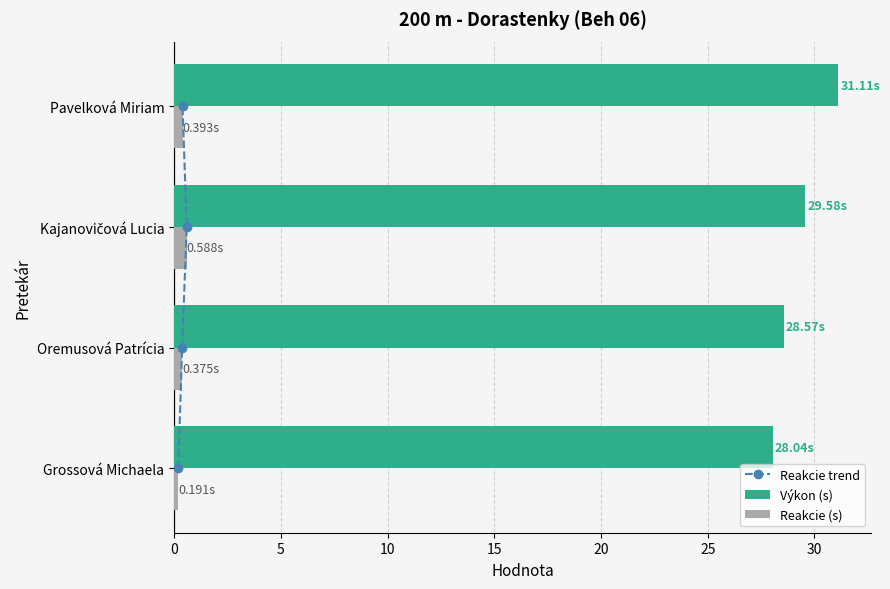

What is the difference between the maximum and second lowest values in the Výkon (s) series?

2.5